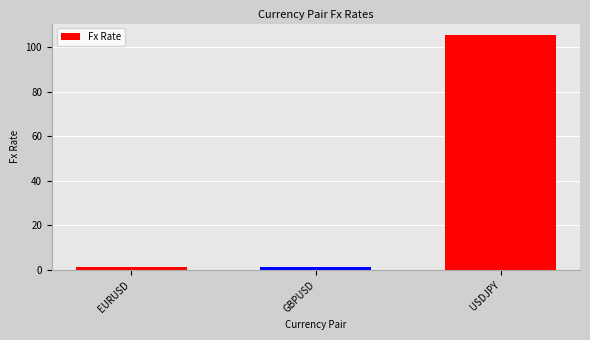

What is the value of the 2nd bar from the left?

1.3